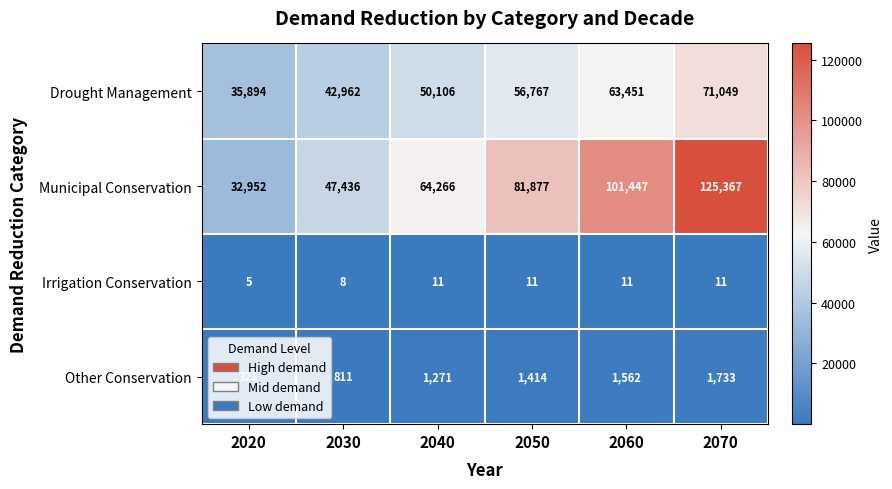

True or false: Other Conservation has a value of 1414 at 2050.

True